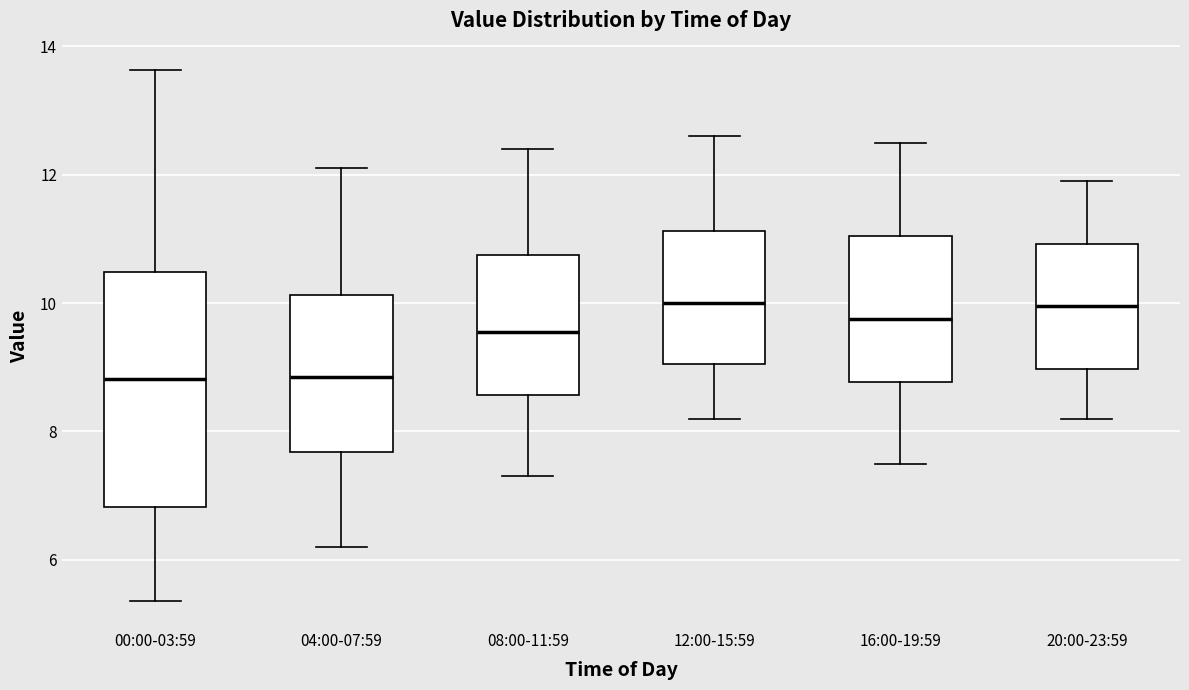

Where is the lower edge of the box for 08:00-11:59 on the y-axis? The values are not printed on the chart, so give them approximately, as read against the axis.

8.6